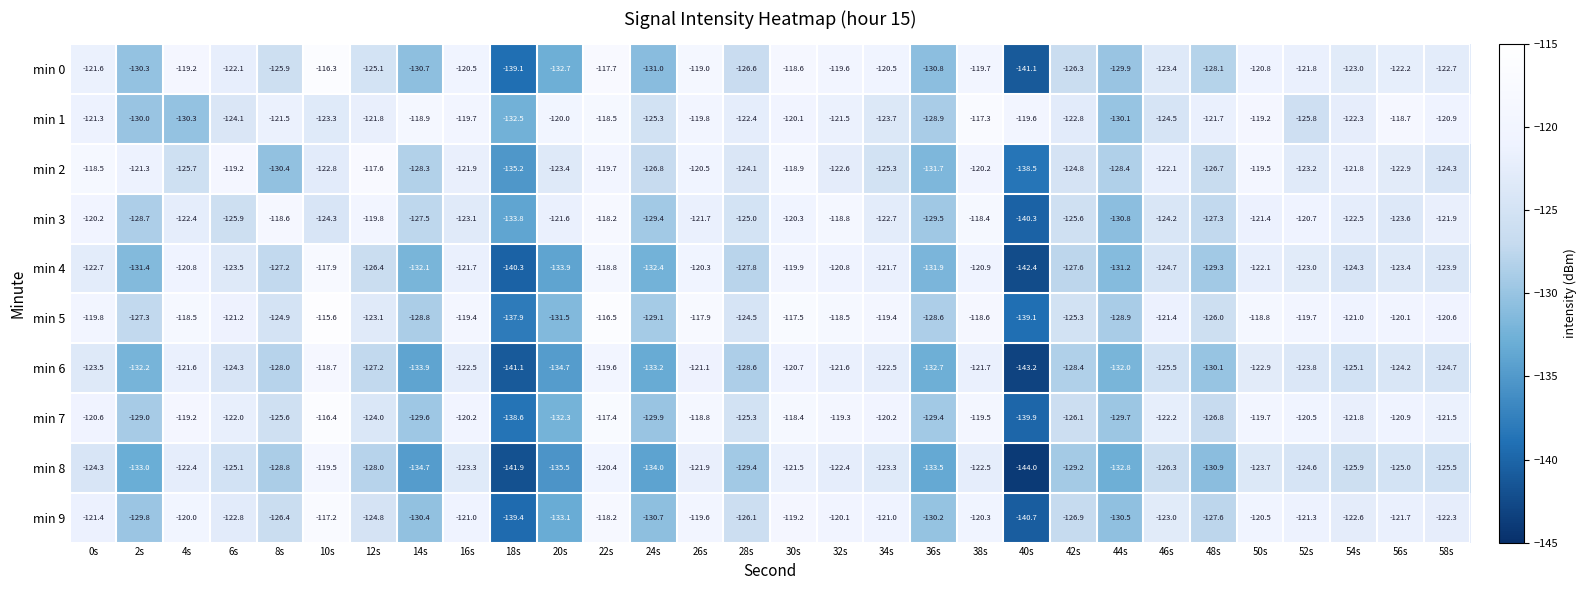

What is the average value of the min 1 series?

-122.9